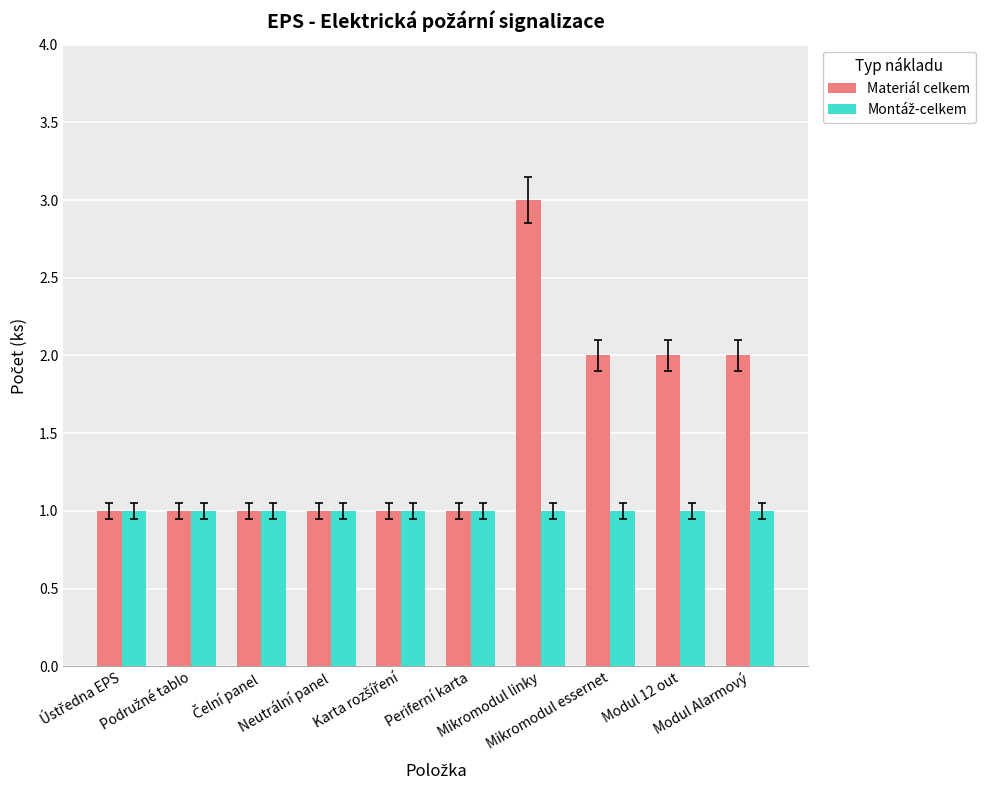

How many distinct data groups are displayed?

2